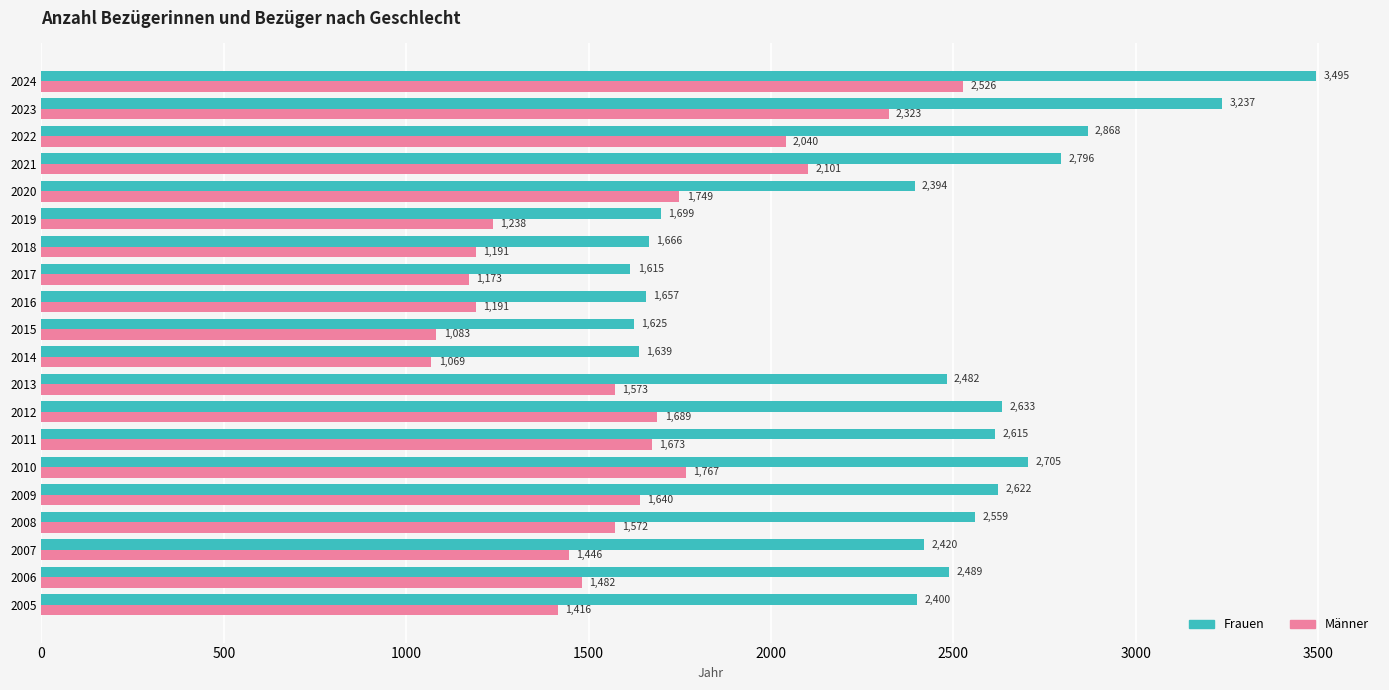

At which category is the sum across all series the highest?

2024